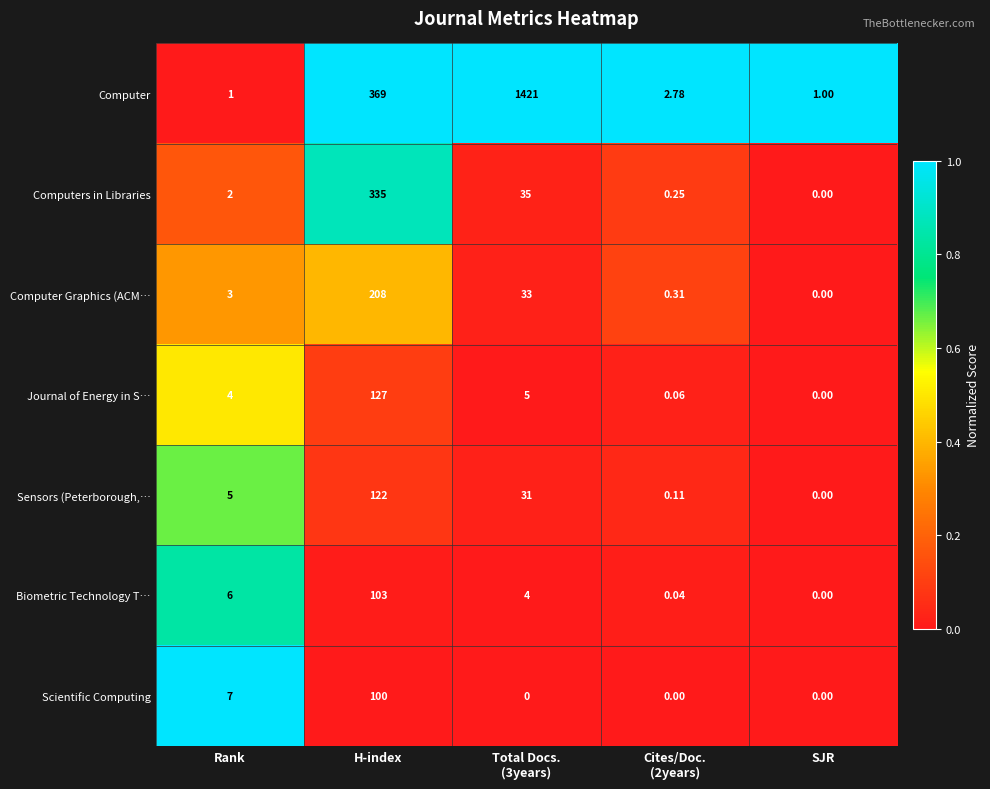

At which label does Biometric Technology T… first exceed 4?

Rank